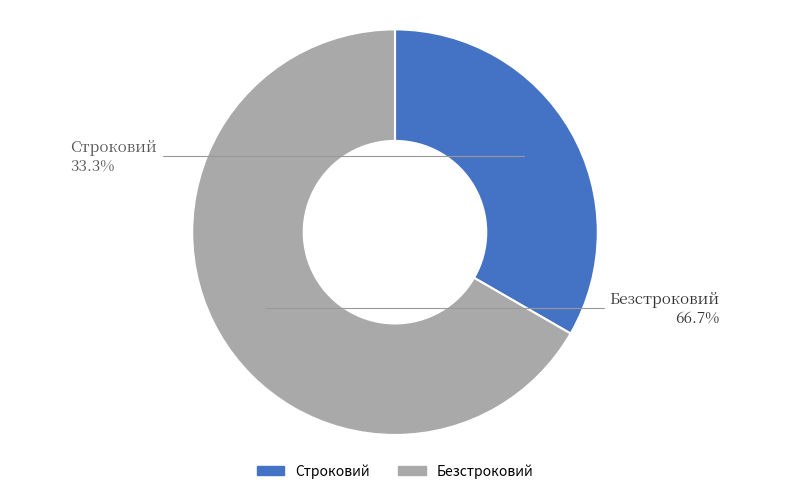

What portion of the pie excludes Строковий?

66.7%